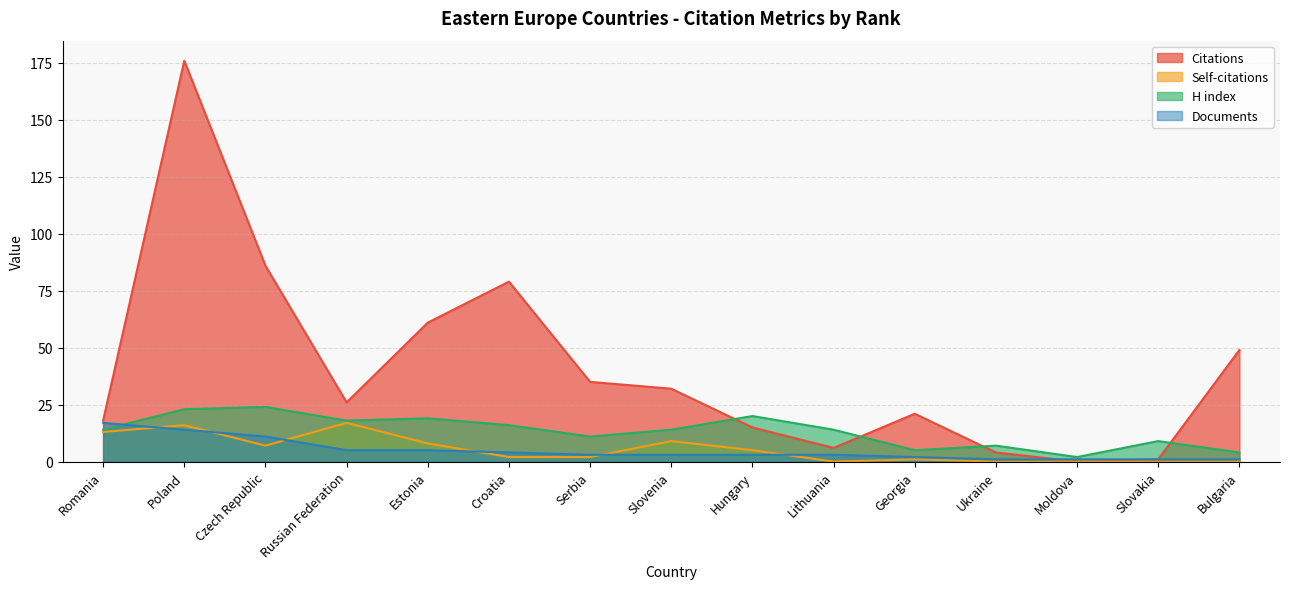

How many values in the Self-citations series are below 2?

6